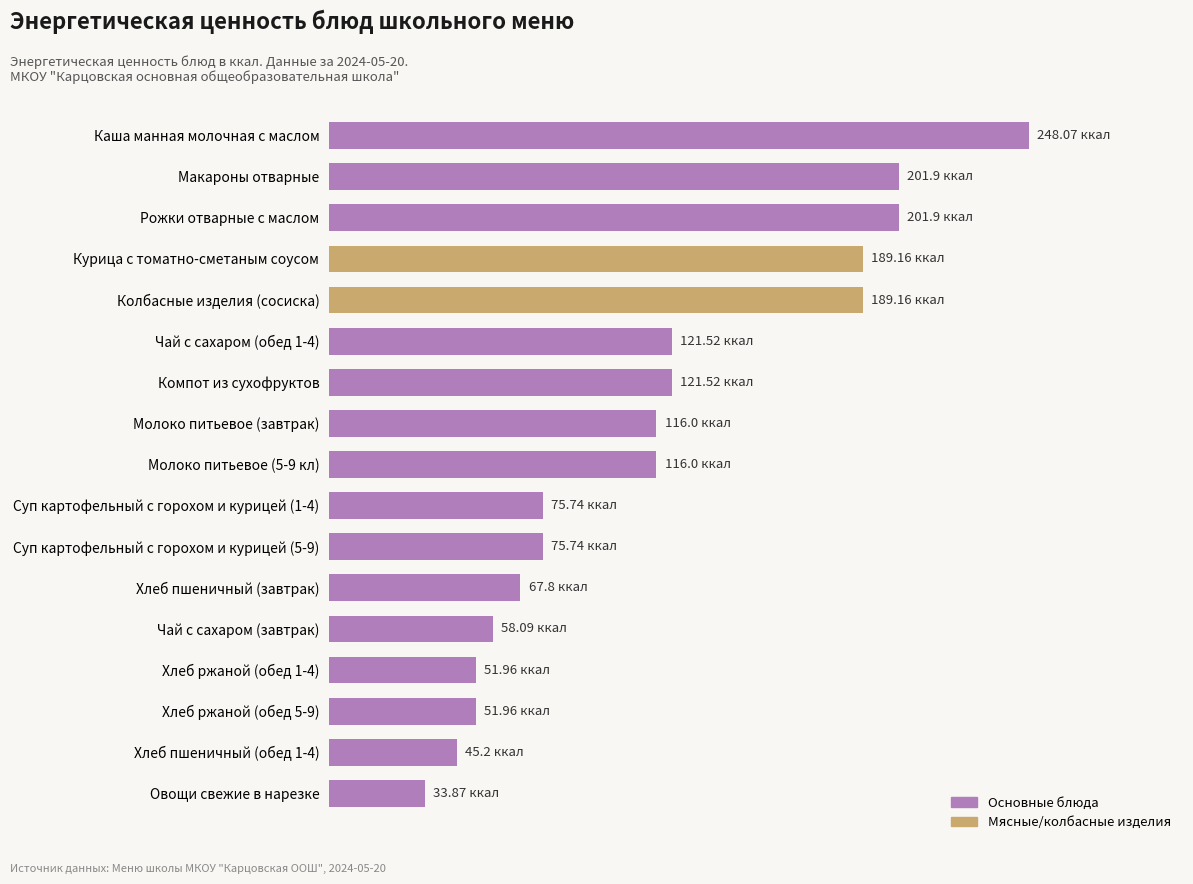

What is the difference between the maximum and minimum values?

214.2